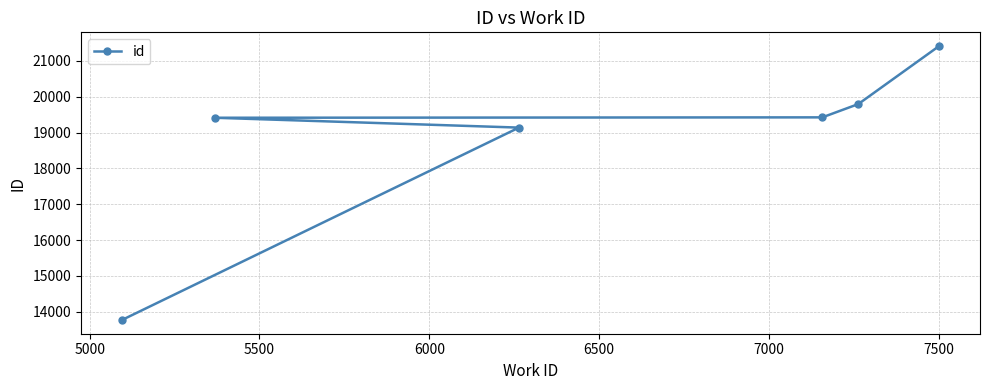

What is the smallest value displayed?

13766